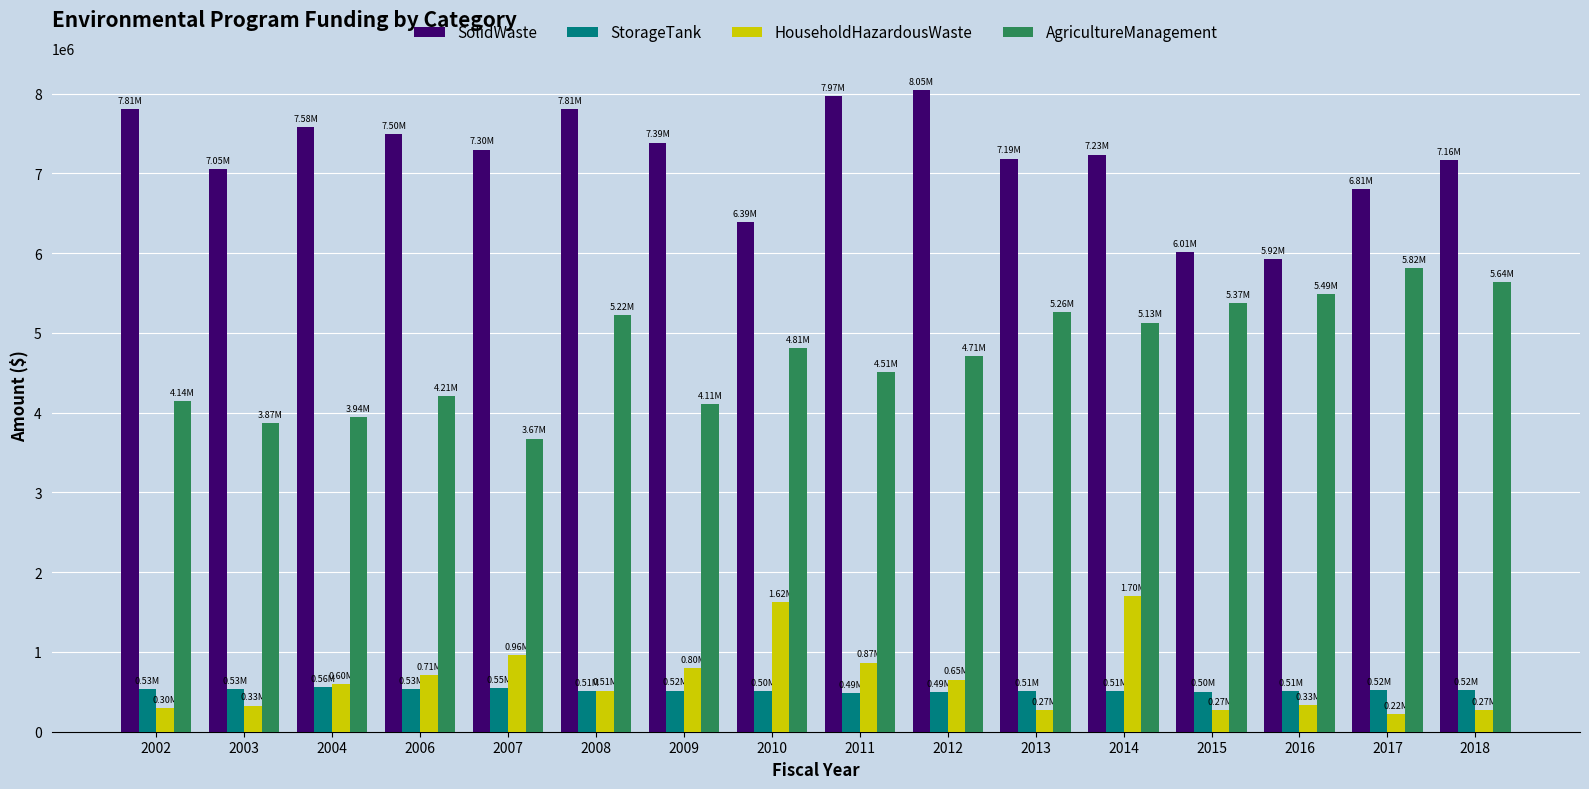

At how many categories does at least one series exceed 1460443?

16